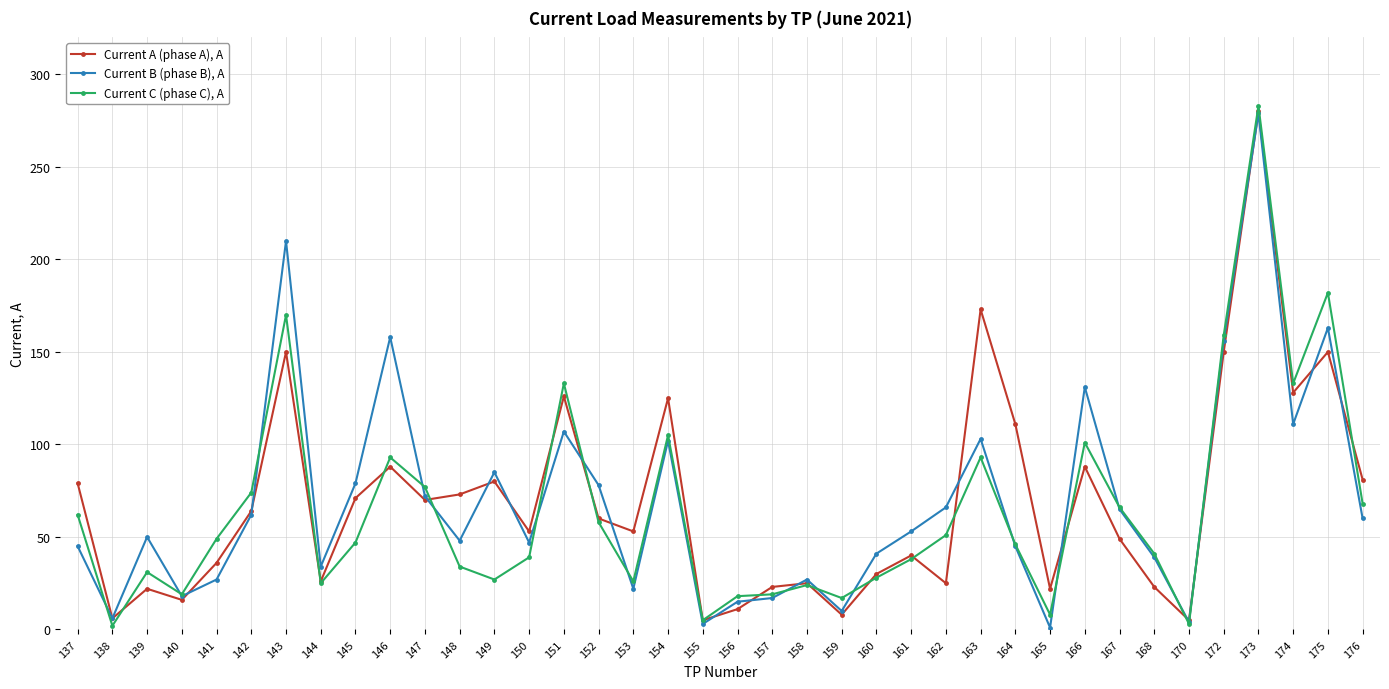

How many lines are shown in the chart?

3